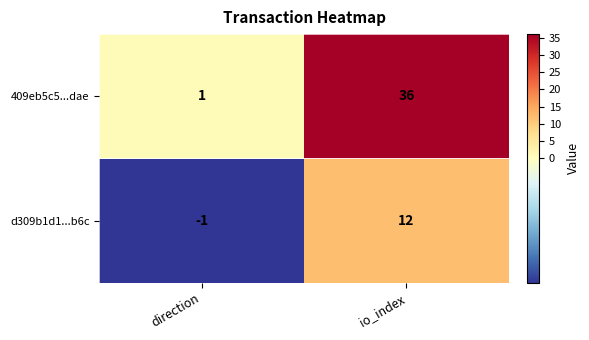

How many series are shown in this chart?

2